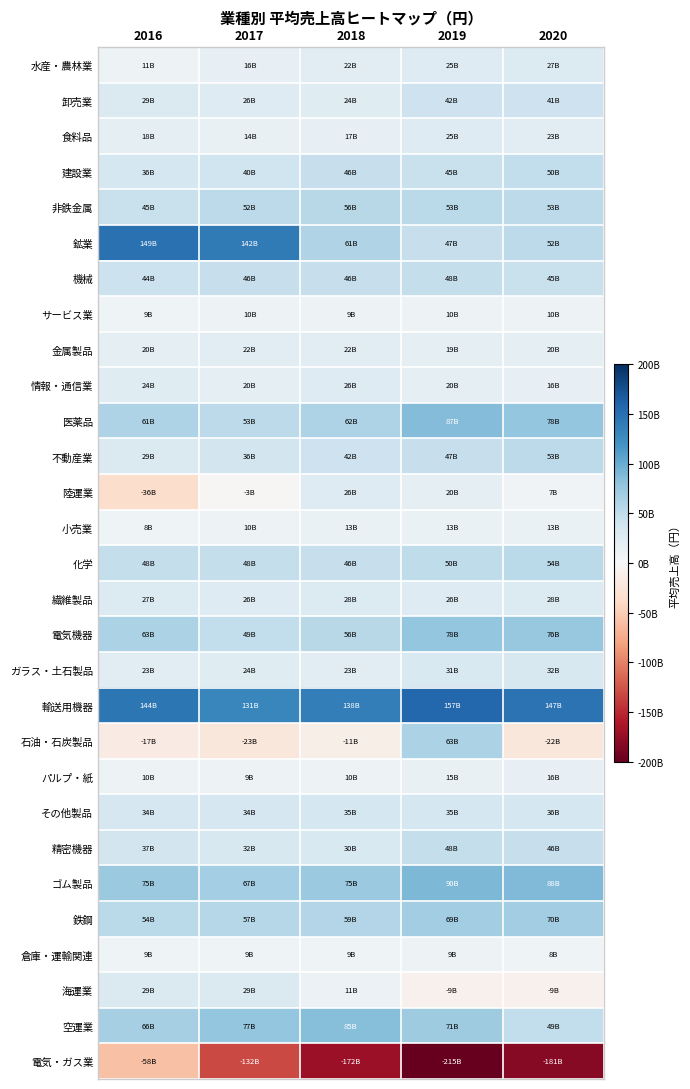

What is the maximum value shown in the chart?

156816397977.5